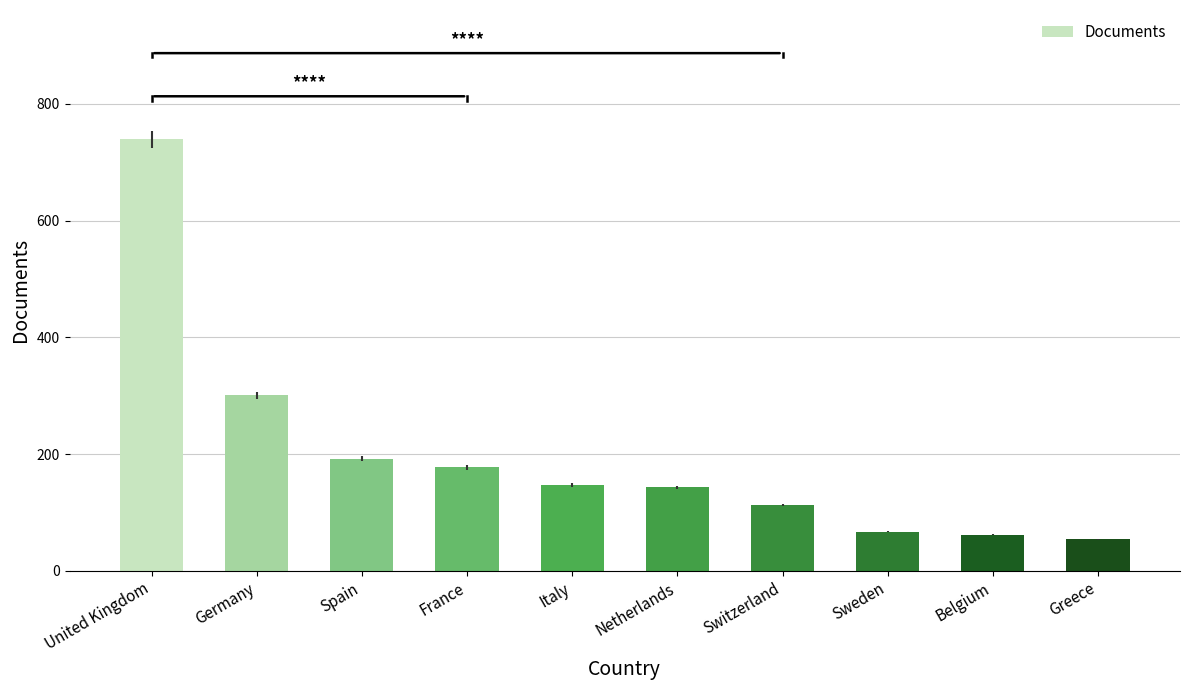

Does the chart contain stacked bars?

No